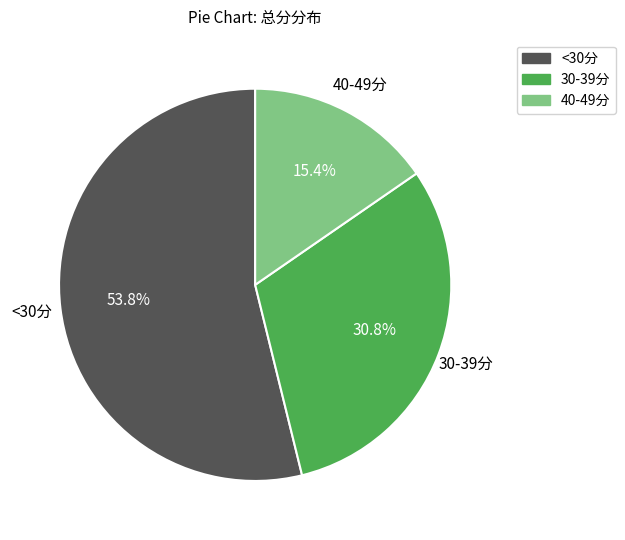

Does any single category account for the majority?

Yes